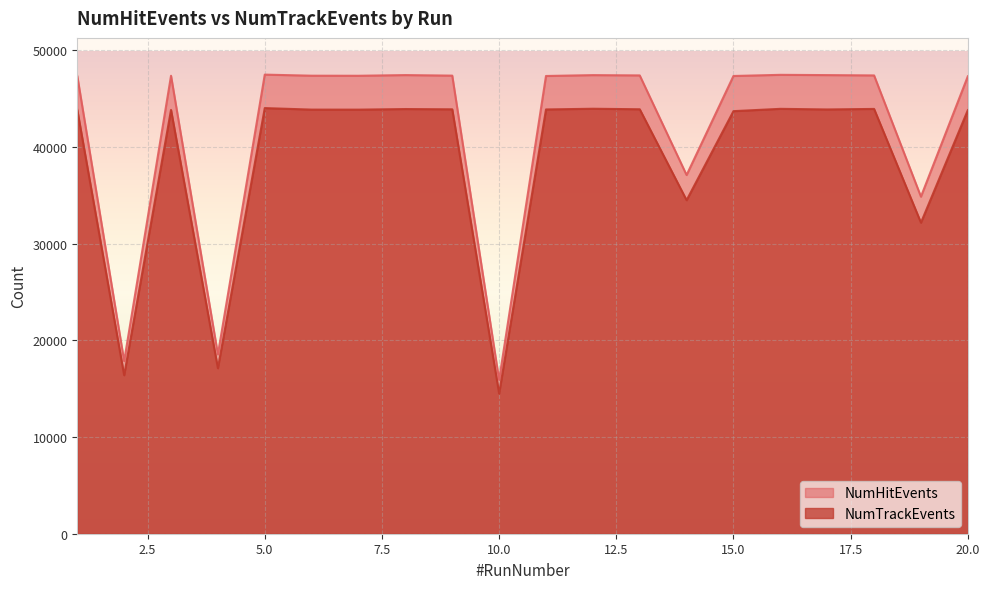

At which category does NumHitEvents reach its first local peak?

3